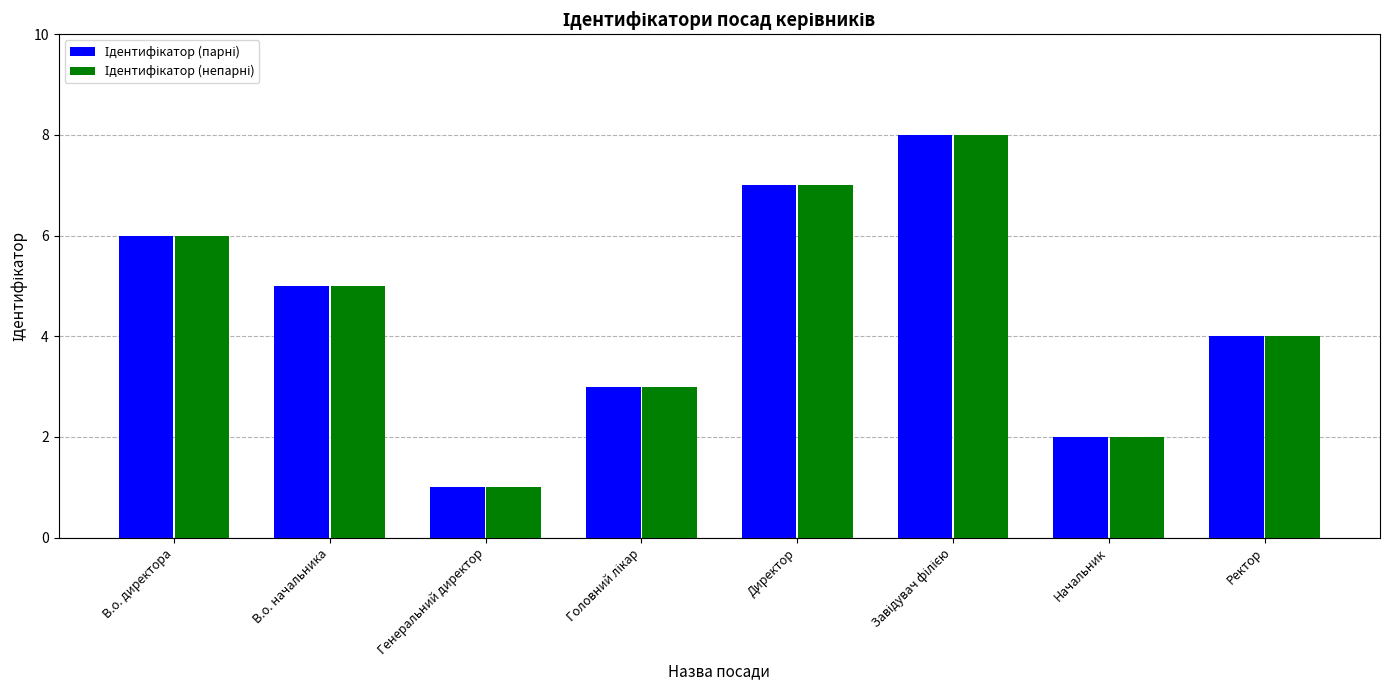

What is the maximum value shown in the chart?

8